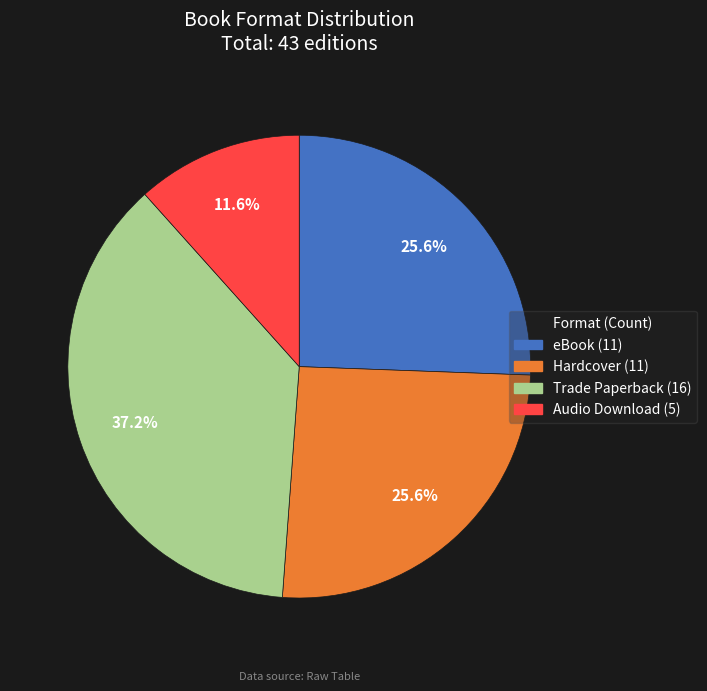

What percentage is the Trade Paperback slice, to the nearest percent?

37%